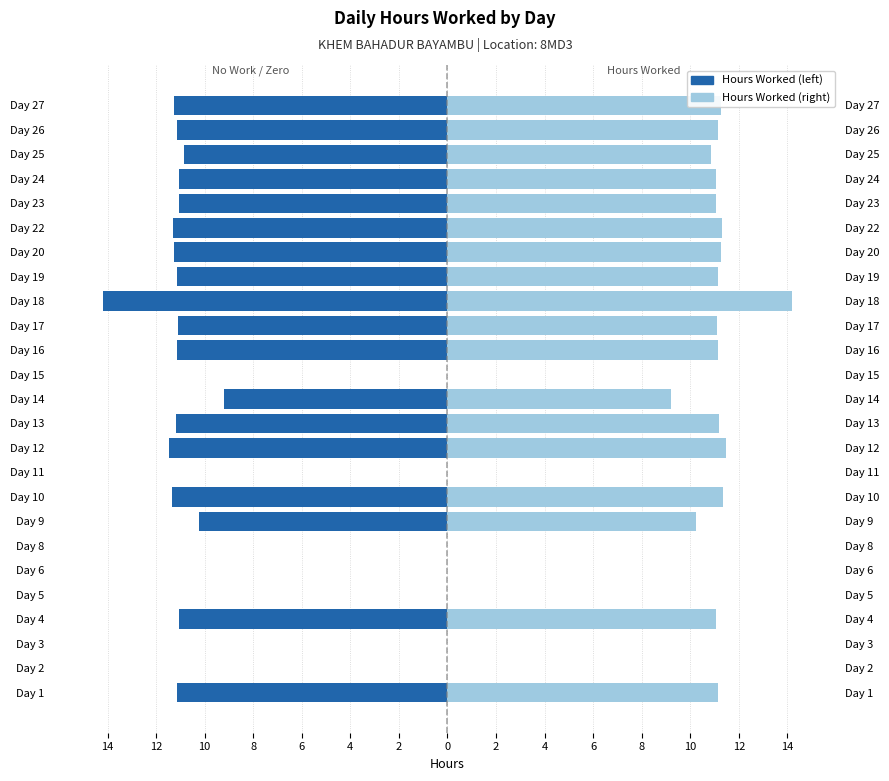

Is the value of Hours Worked (Left) at Day 26 greater than the value of Hours Worked (Right) at Day 15?

No